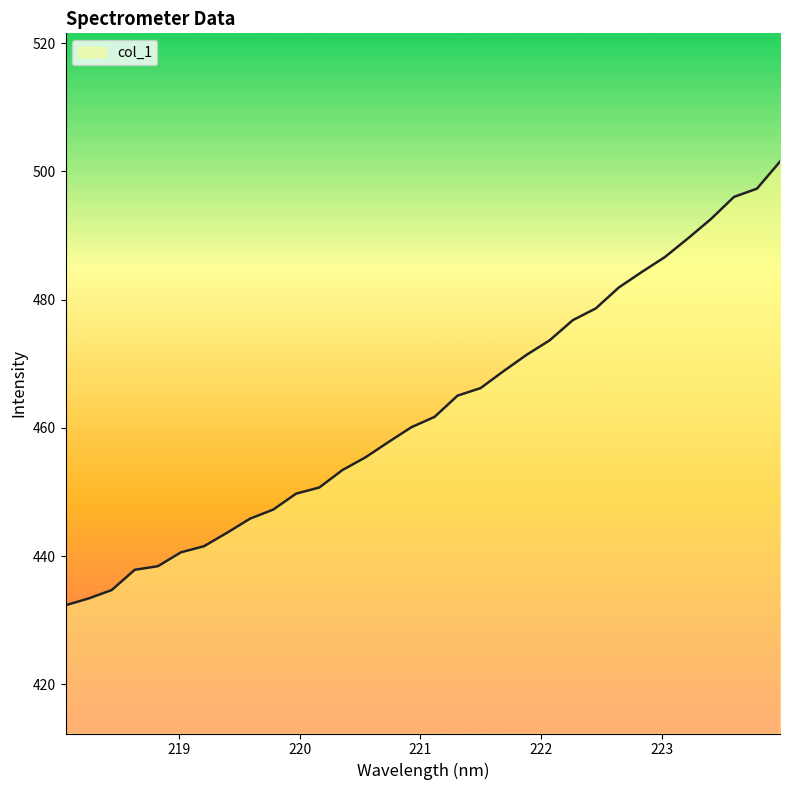

What is the minimum value shown in the chart?

432.4